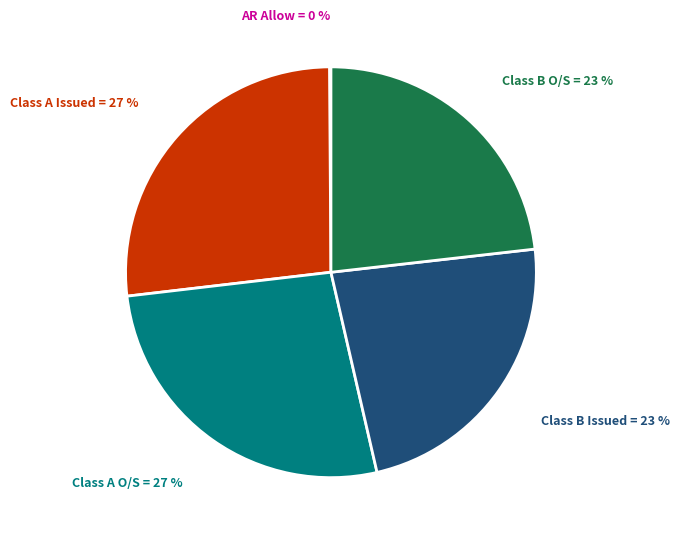

The Class A Issued slice represents 12% of the pie. True or false?

False